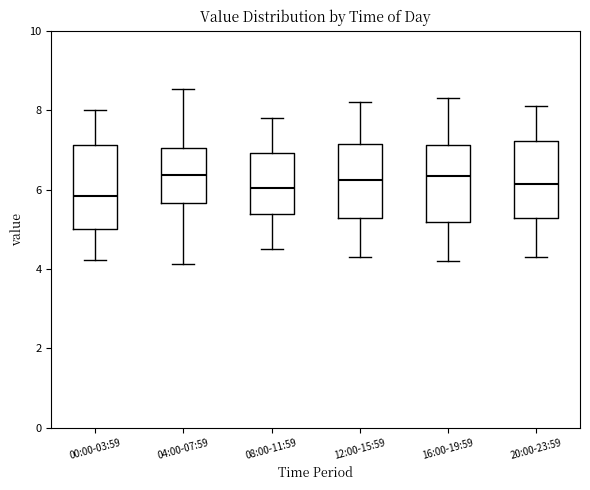

Reading left to right, transcribe this box plot: for each box, give where its median line is, the range the box spans, and where its two whiskers end, as read against the y-axis. The values are not printed on the chart, so give them approximately, as read against the axis.

00:00-03:59: median 5.8, box 5.0 to 7.2, whiskers 4.2 to 8.0
04:00-07:59: median 6.4, box 5.6 to 7.0, whiskers 4.2 to 8.6
08:00-11:59: median 6.0, box 5.4 to 7.0, whiskers 4.6 to 7.8
12:00-15:59: median 6.2, box 5.2 to 7.2, whiskers 4.4 to 8.2
16:00-19:59: median 6.4, box 5.2 to 7.2, whiskers 4.2 to 8.4
20:00-23:59: median 6.2, box 5.2 to 7.2, whiskers 4.4 to 8.2